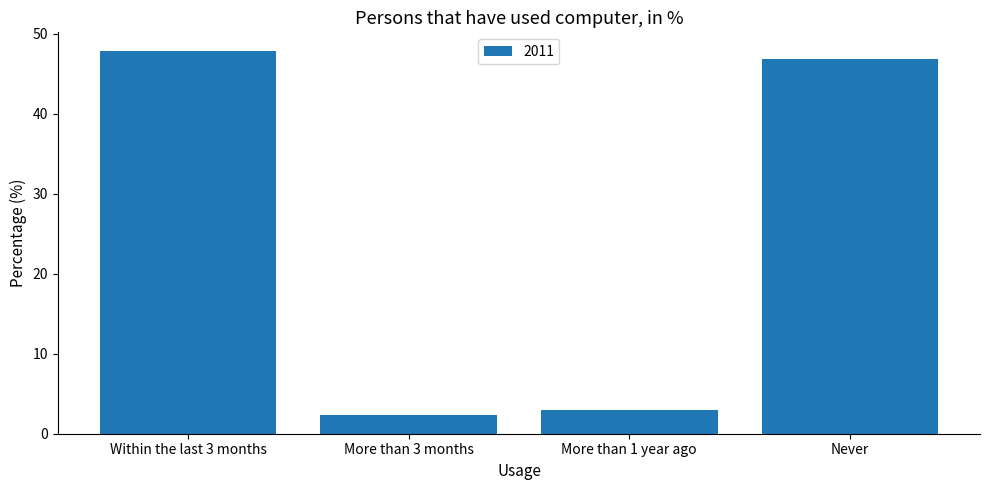

What is the value of the 2nd bar from the left?

2.4